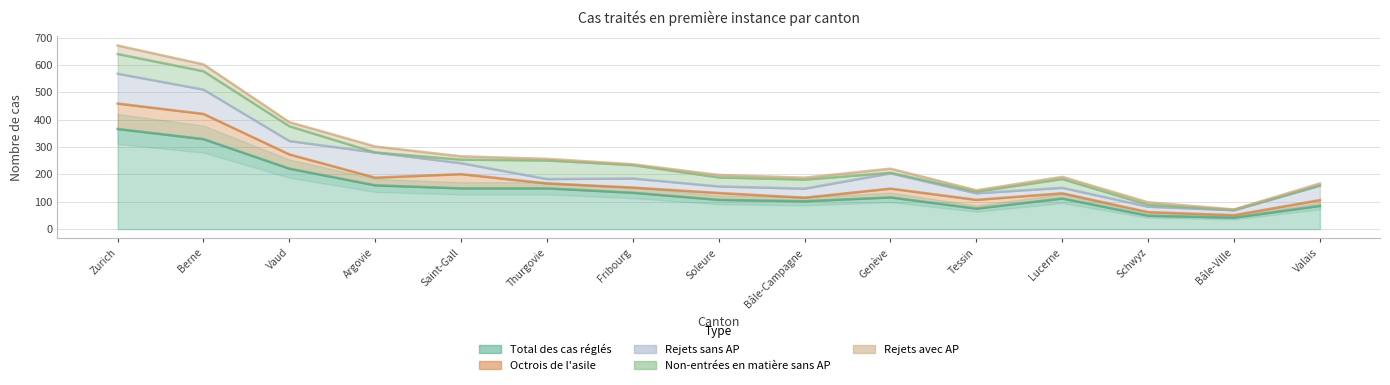

What position from the right is Soleure?

8